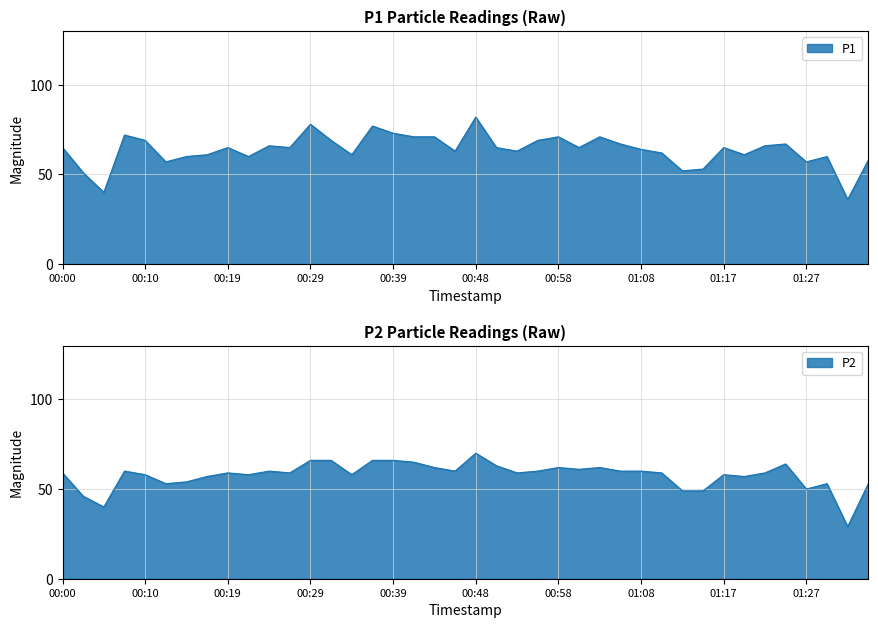

Reading right to left, list all the values displayed in this chart.

P1: 01:34=58	01:32=36	01:30=60	01:27=57	01:25=67	01:22=66	01:20=61	01:17=65	01:15=53	01:13=52	01:10=62	01:08=64	01:05=67	01:03=71	01:00=65	00:58=71	00:56=69	00:53=63	00:51=65	00:48=82	00:46=63	00:44=71	00:41=71	00:39=73	00:36=77	00:34=61	00:31=69	00:29=78	00:27=65	00:24=66	00:22=60	00:19=65	00:17=61	00:14=60	00:12=57	00:10=69	00:07=72	00:05=40	00:02=51	00:00=65
P2: 01:34=53	01:32=29	01:30=53	01:27=50	01:25=64	01:22=59	01:20=57	01:17=58	01:15=49	01:13=49	01:10=59	01:08=60	01:05=60	01:03=62	01:00=61	00:58=62	00:56=60	00:53=59	00:51=63	00:48=70	00:46=60	00:44=62	00:41=65	00:39=66	00:36=66	00:34=58	00:31=66	00:29=66	00:27=59	00:24=60	00:22=58	00:19=59	00:17=57	00:14=54	00:12=53	00:10=58	00:07=60	00:05=40	00:02=46	00:00=59